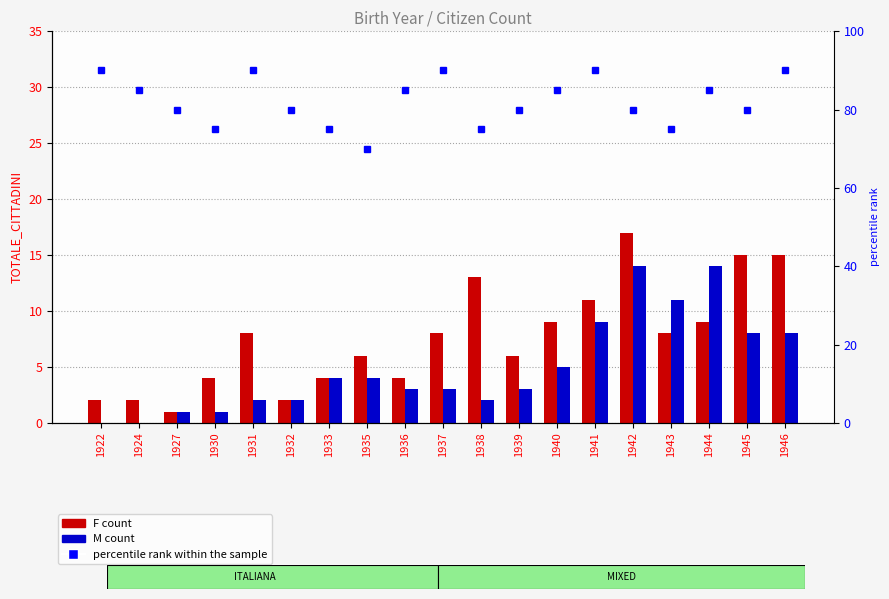

What is the value of the F bar at the 7th from the left?

4